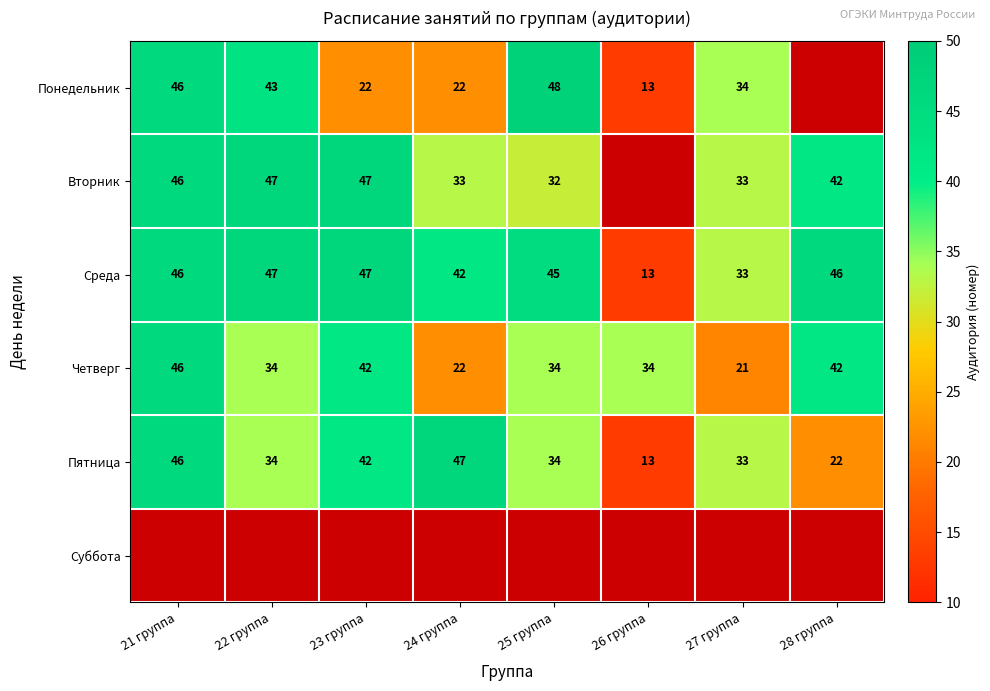

What is the average value of the Пятница series?

34